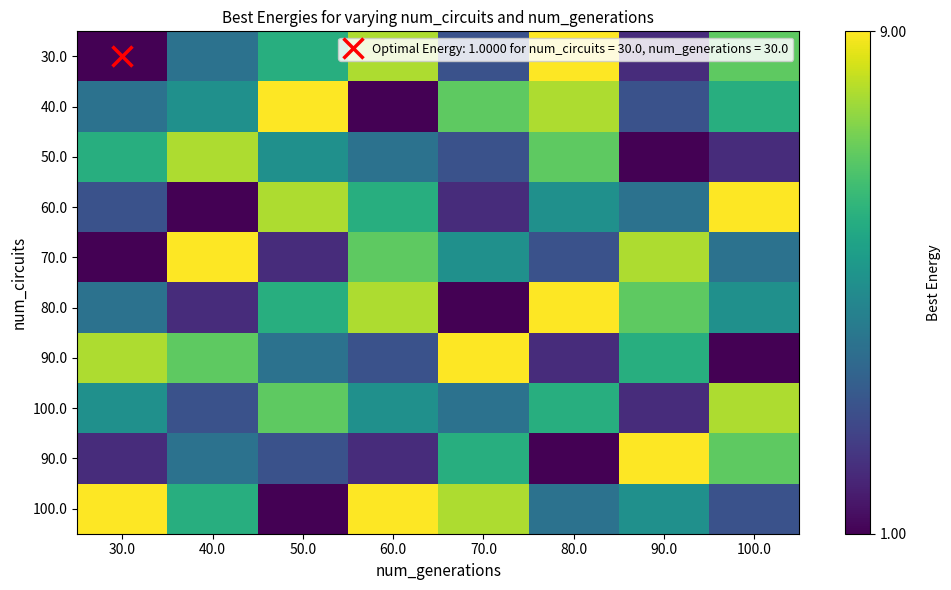

Which category has the lowest value across all series?

30.0